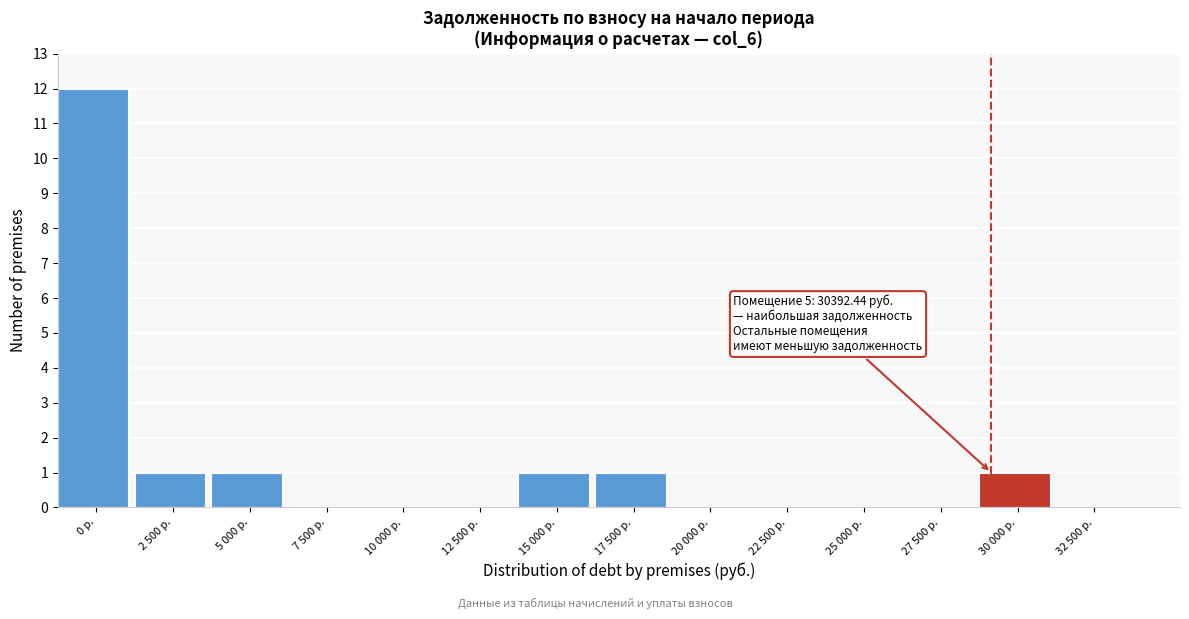

Reading left to right, transcribe all the data shown in this chart.

0 р.=12	2 500 р.=1	5 000 р.=1	7 500 р.=0	10 000 р.=0	12 500 р.=0	15 000 р.=1	17 500 р.=1	20 000 р.=0	22 500 р.=0	25 000 р.=0	27 500 р.=0	30 000 р.=1	32 500 р.=0